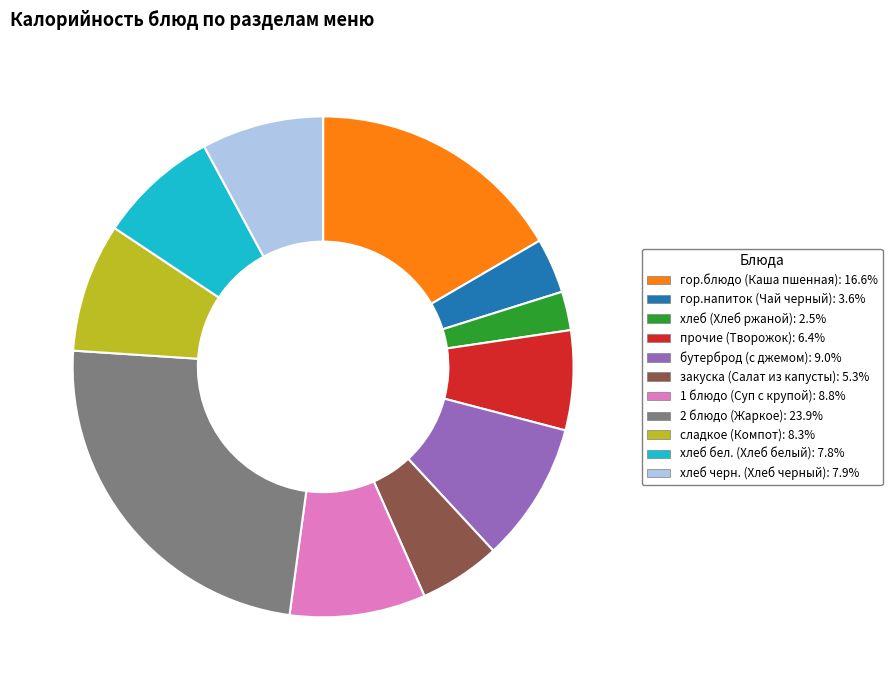

What is the ratio of the value at 2 блюдо (Жаркое) to the value at закуска (Салат из капусты)?

4.5